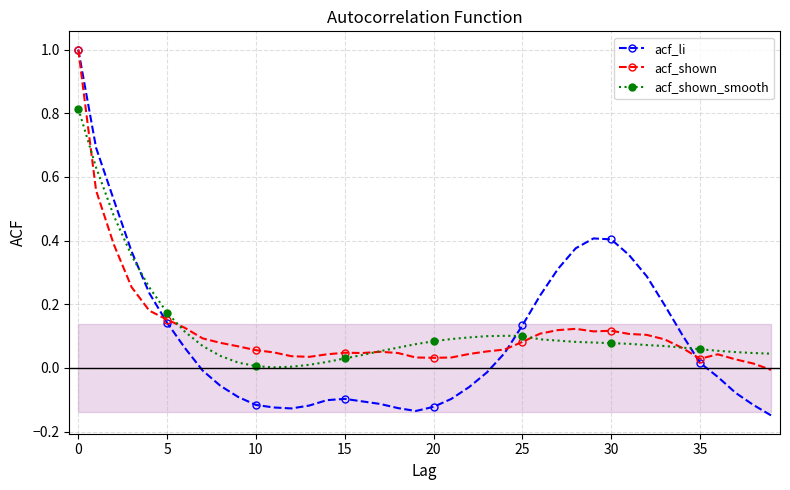

How many data points in acf_li are above 0?

19